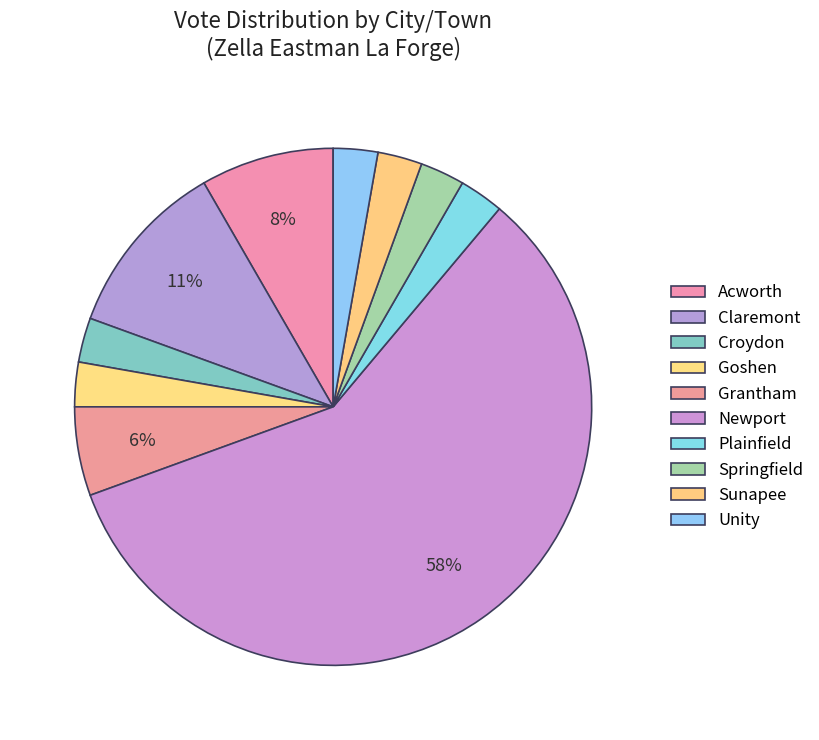

The Newport slice represents 47% of the pie. True or false?

False